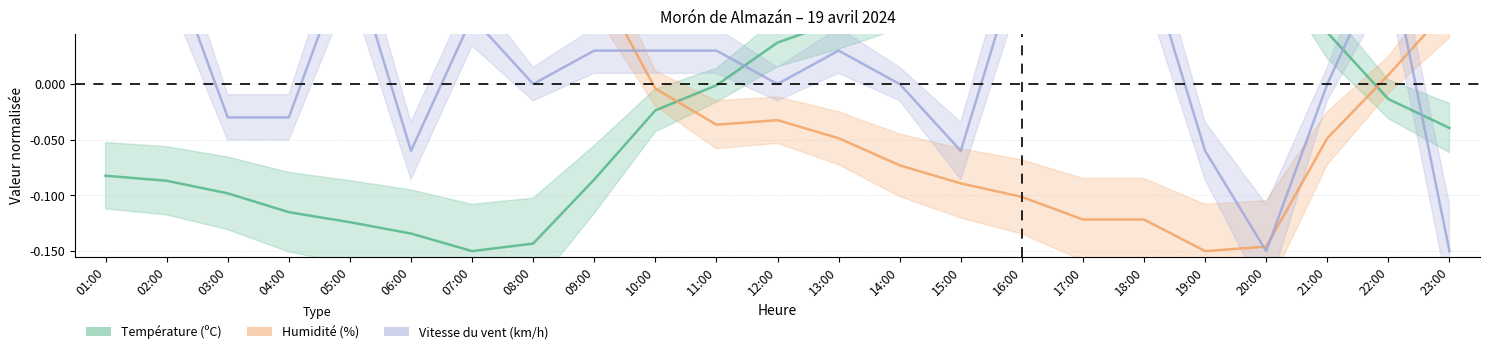

How many intersections are there between Vitesse du vent (km/h) and Température (ºC)?

5